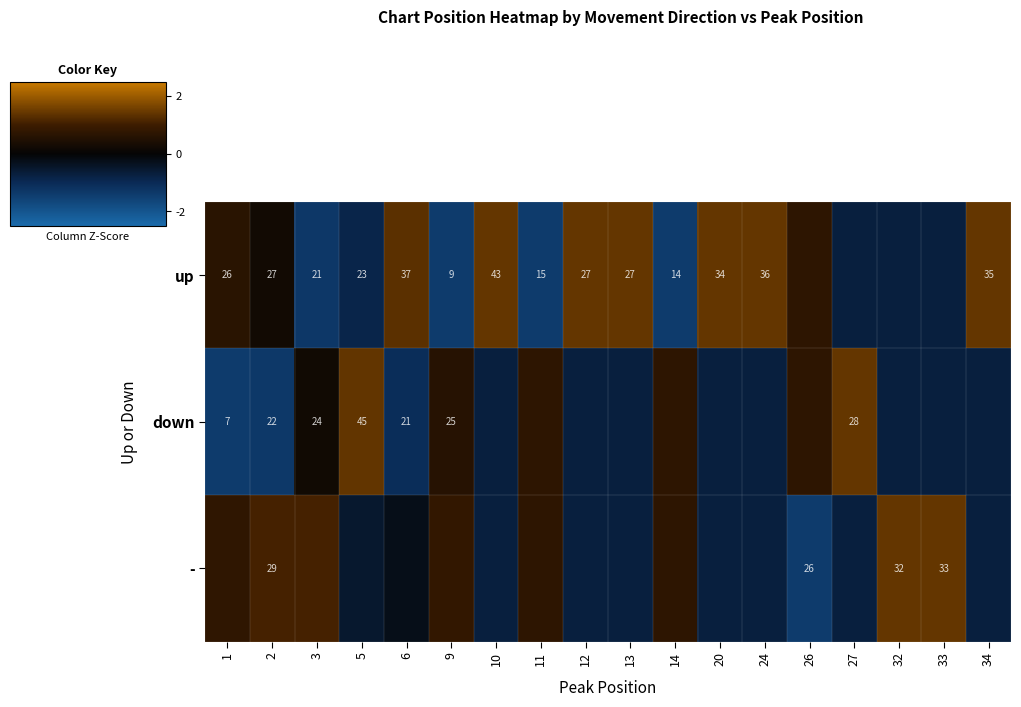

The value of up at 33 is -1.2. True or false?

False